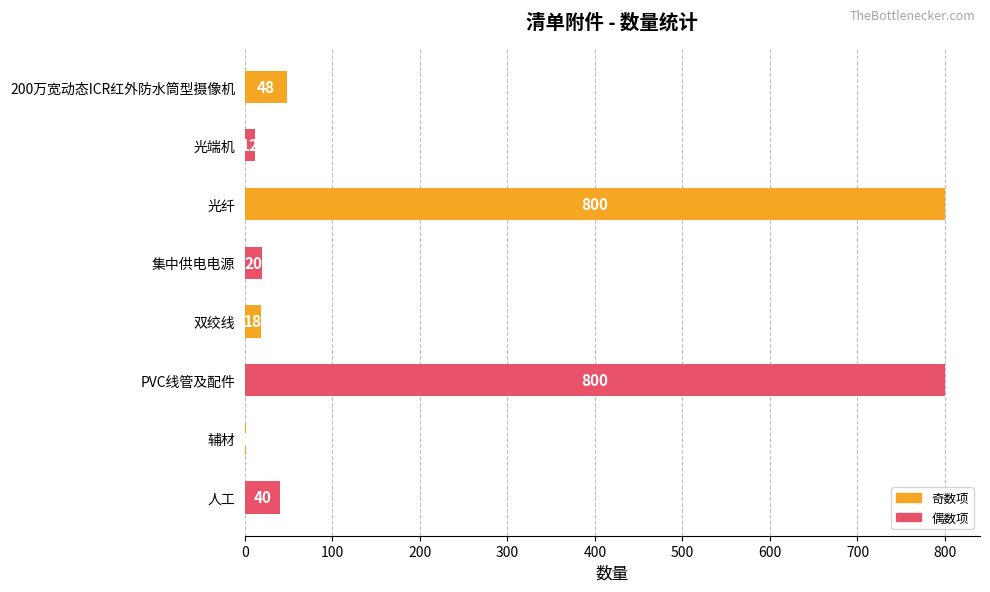

Is it true that the value at PVC线管及配件 is 287?

False